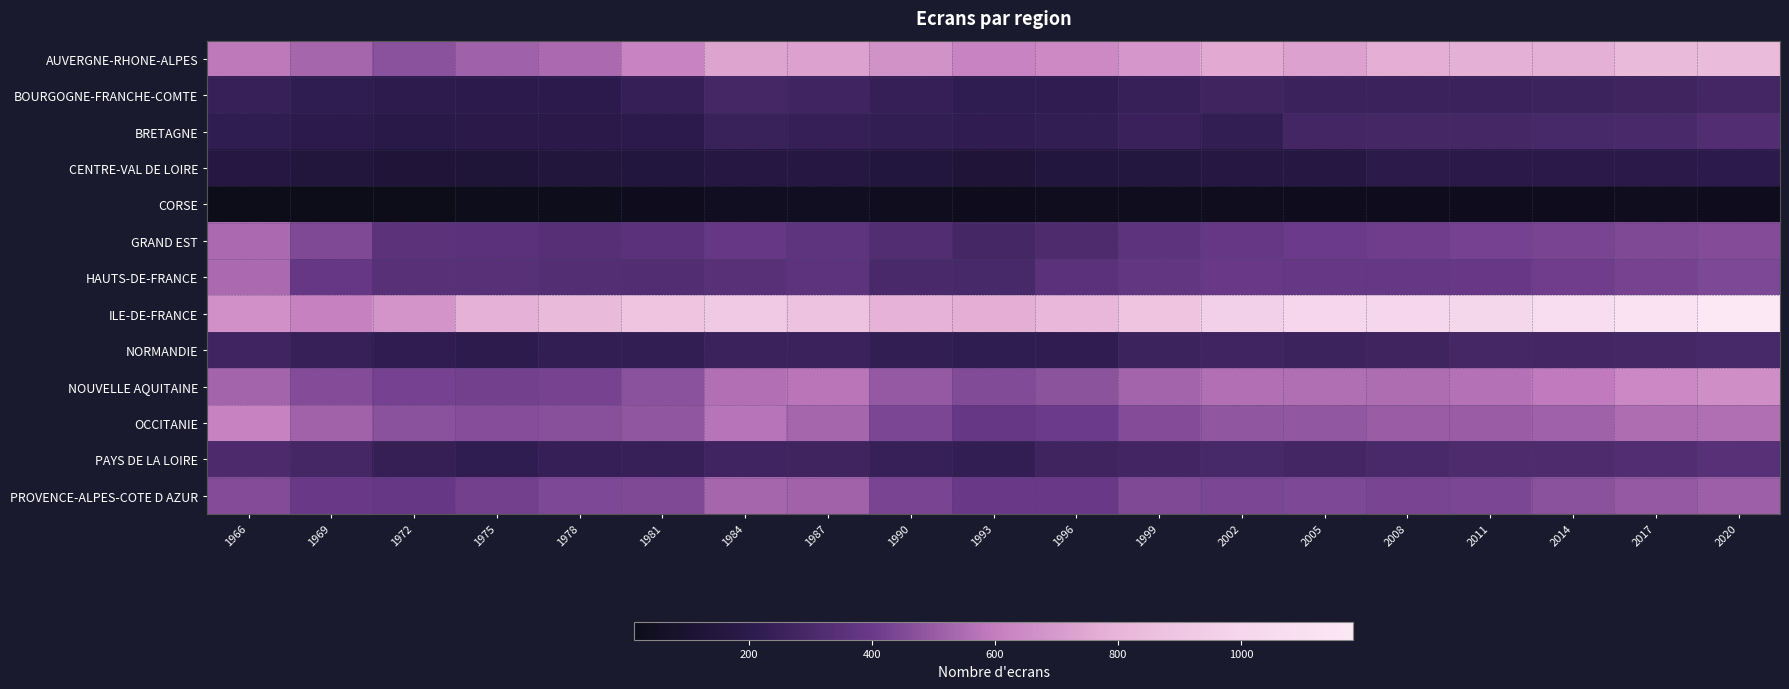

Rank the series by their maximum value, from highest to lowest.

ILE-DE-FRANCE, AUVERGNE-RHONE-ALPES, NOUVELLE AQUITAINE, OCCITANIE, HAUTS-DE-FRANCE, GRAND EST, PROVENCE-ALPES-COTE D AZUR, PAYS DE LA LOIRE, BRETAGNE, NORMANDIE, BOURGOGNE-FRANCHE-COMTE, CENTRE-VAL DE LOIRE, CORSE